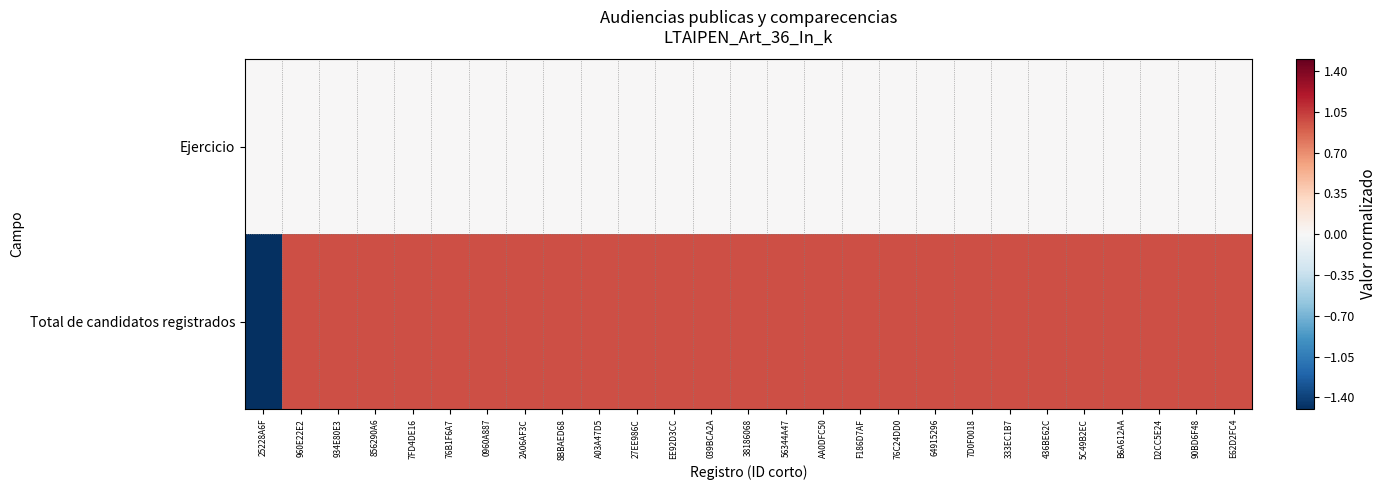

At D2CC5E24, list the series in order from smallest to largest.

Ejercicio, Total de candidatos registrados